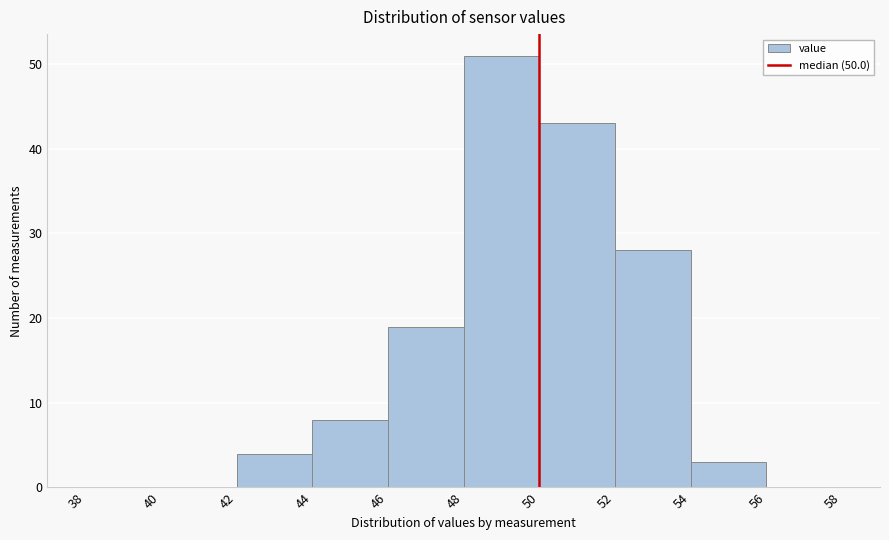

Reading left to right, list every bar in this chart as the range it spans on the x-axis followed by its height. The values are not printed on the chart, so give them approximately, as read against the axis.

38 to 40: 0
40 to 42: 0
42 to 44: 4
44 to 46: 8
46 to 48: 19
48 to 50: 51
50 to 52: 43
52 to 54: 28
54 to 56: 3
56 to 58: 0